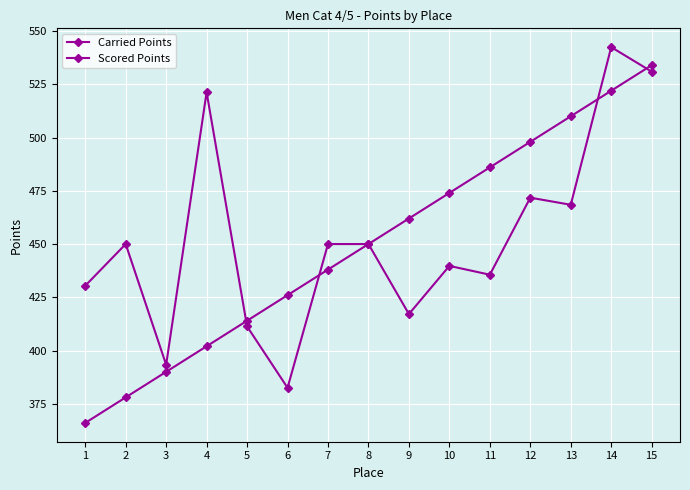

Which series has the largest total across all categories?

Carried Points